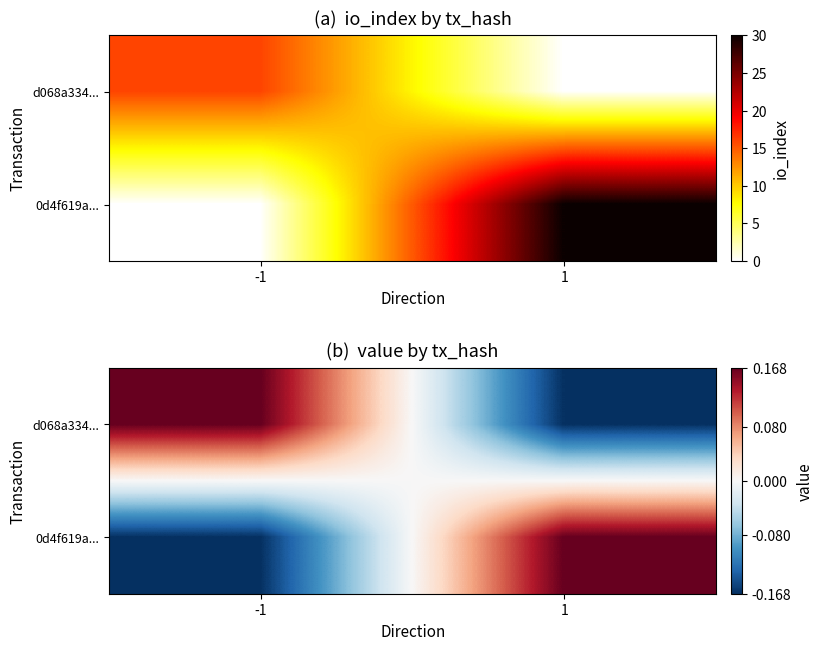

What is the minimum value for d068a334...?

-0.2